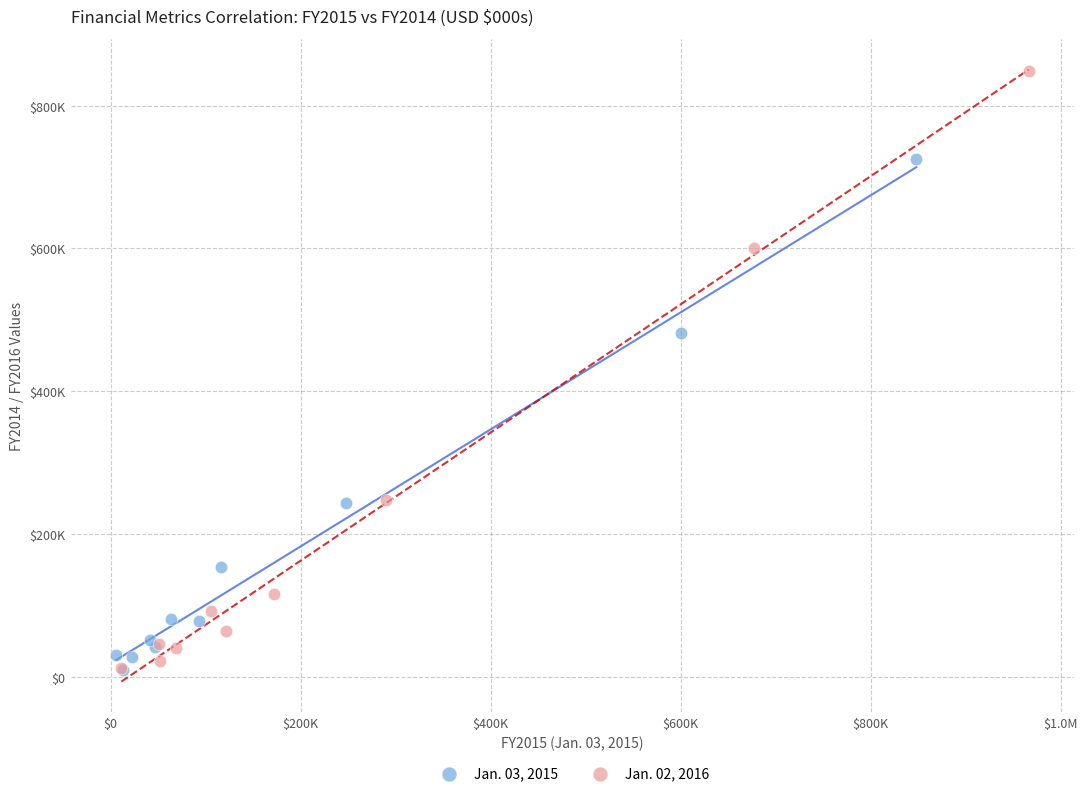

What are all the series names shown in the legend?

Jan. 03, 2015, Jan. 02, 2016